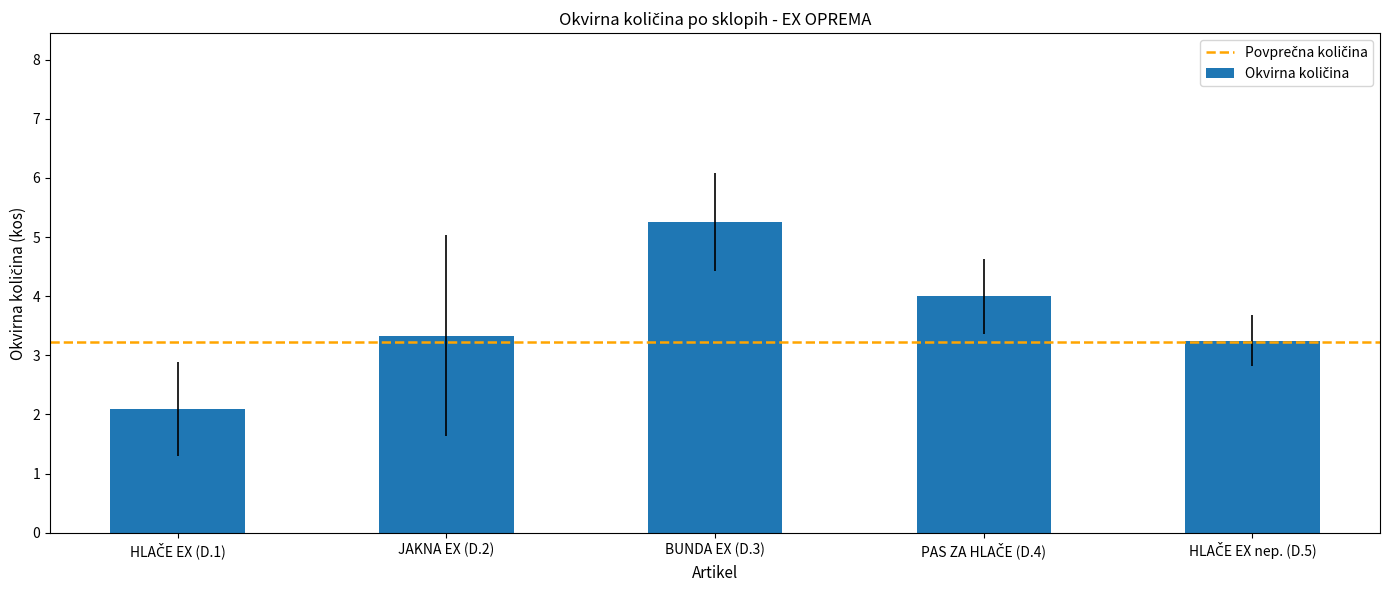

What is the label of the 4th bar from the right?

JAKNA EX (D.2)